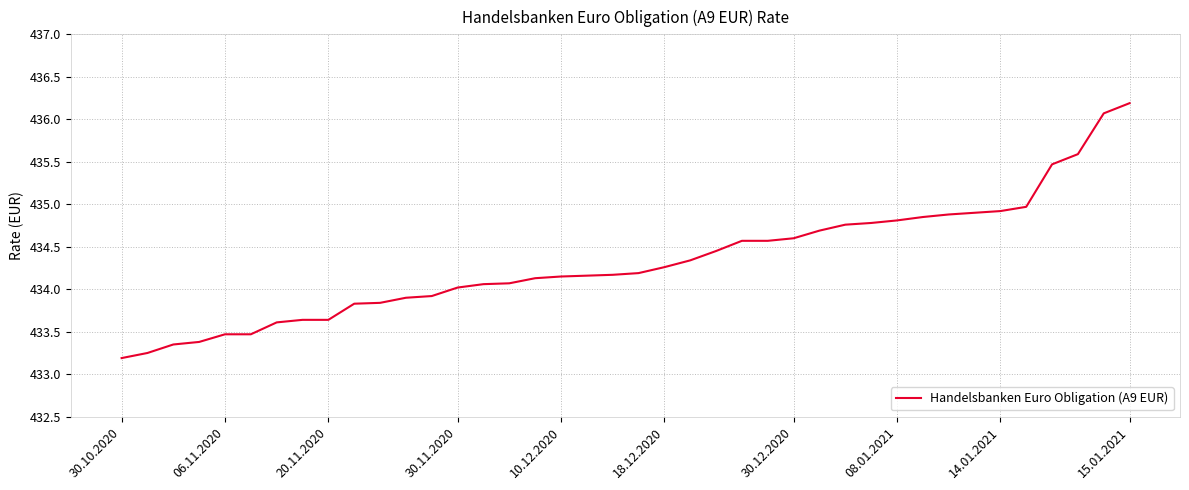

Which category has the highest value across all series?

15.01.2021